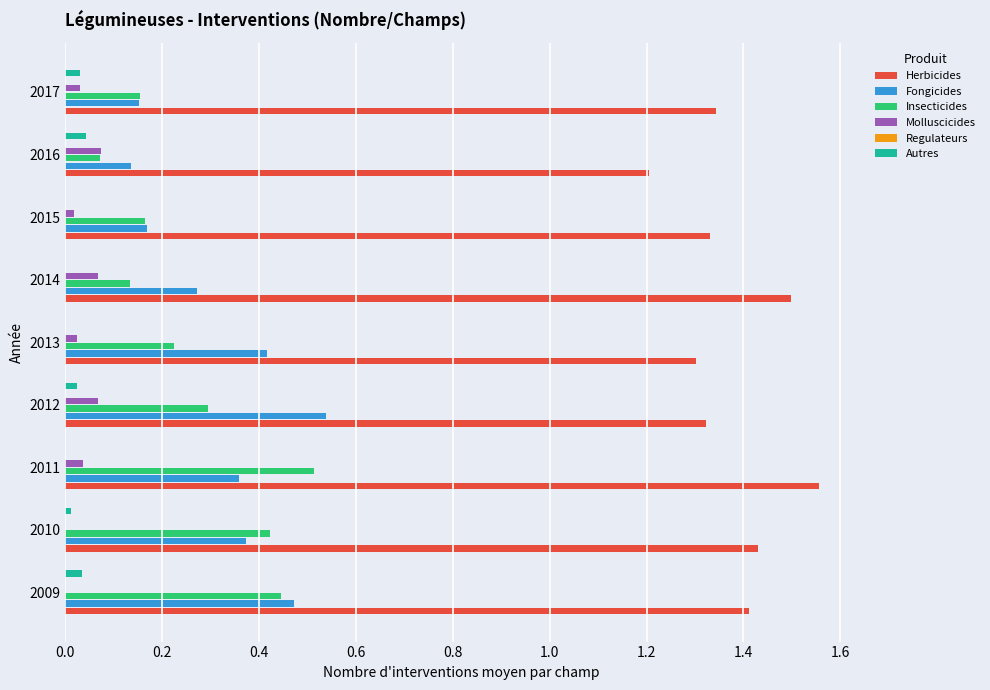

Between 0.6 and 1.4, which series saw the biggest shift?

Fongicides